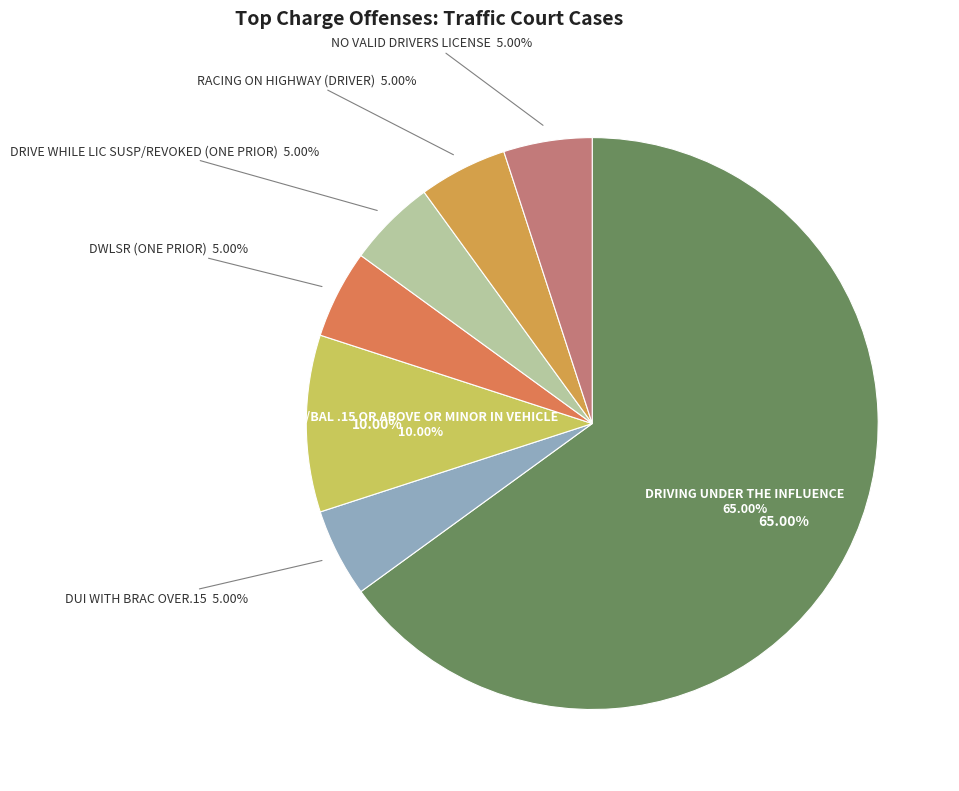

To the nearest percent, what portion does DUI/BAL .15 OR ABOVE OR MINOR IN VEHICLE represent?

10%